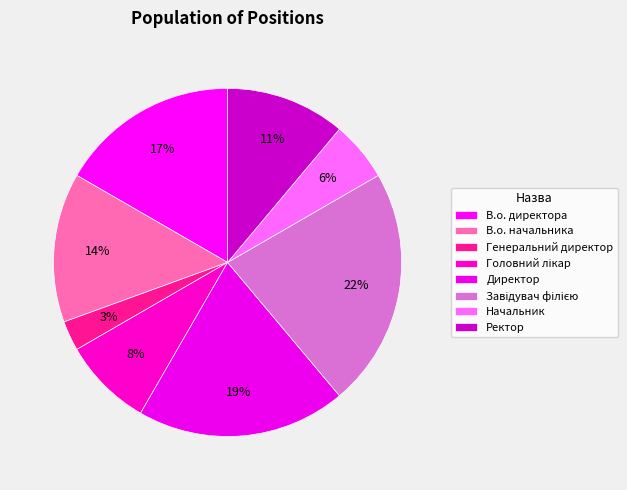

What is the total percentage of В.о. директора and Начальник?

22.2%